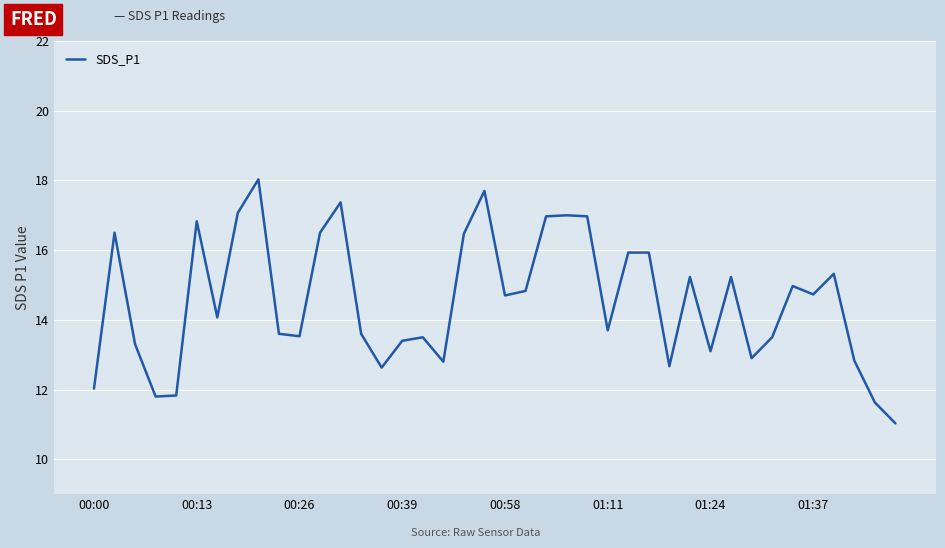

What is the smallest value displayed?

11.0